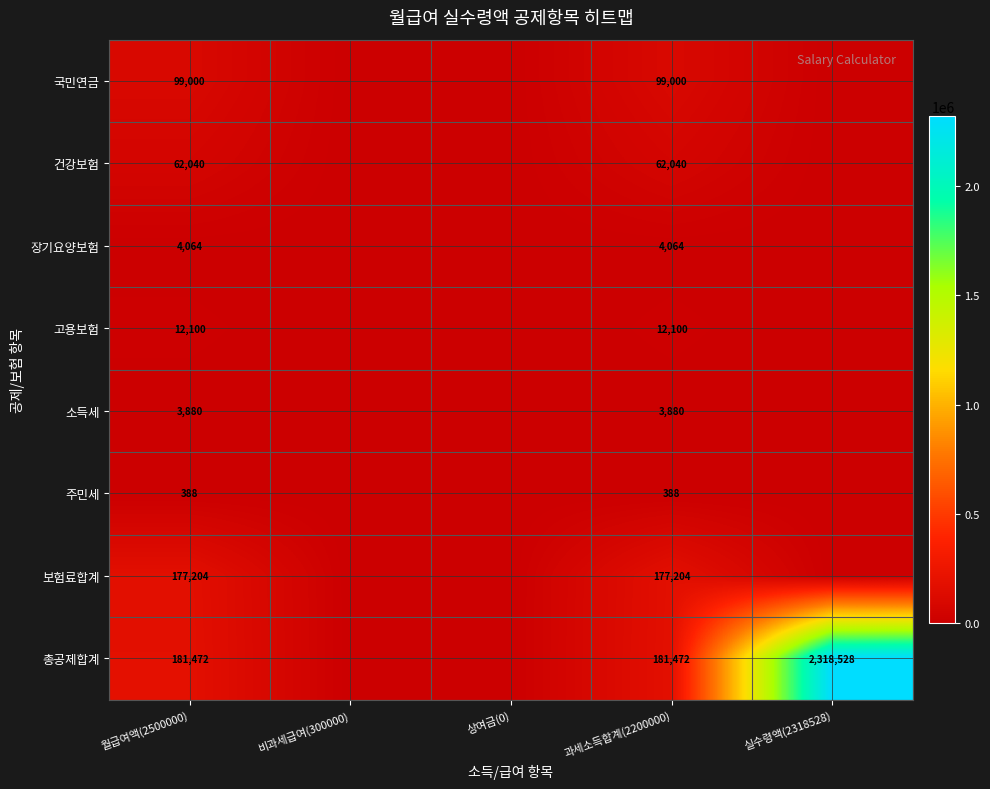

The value of 보험료합계 at 월급여액(2500000) is 254378. True or false?

False